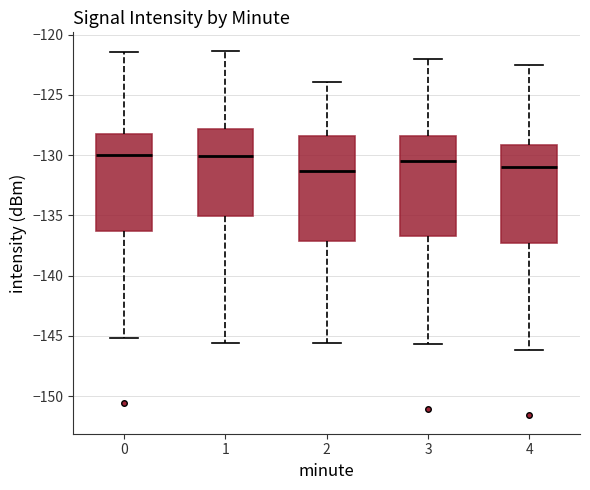

Where is the lower edge of the box at x = 1 on the y-axis? The values are not printed on the chart, so give them approximately, as read against the axis.

-135.0